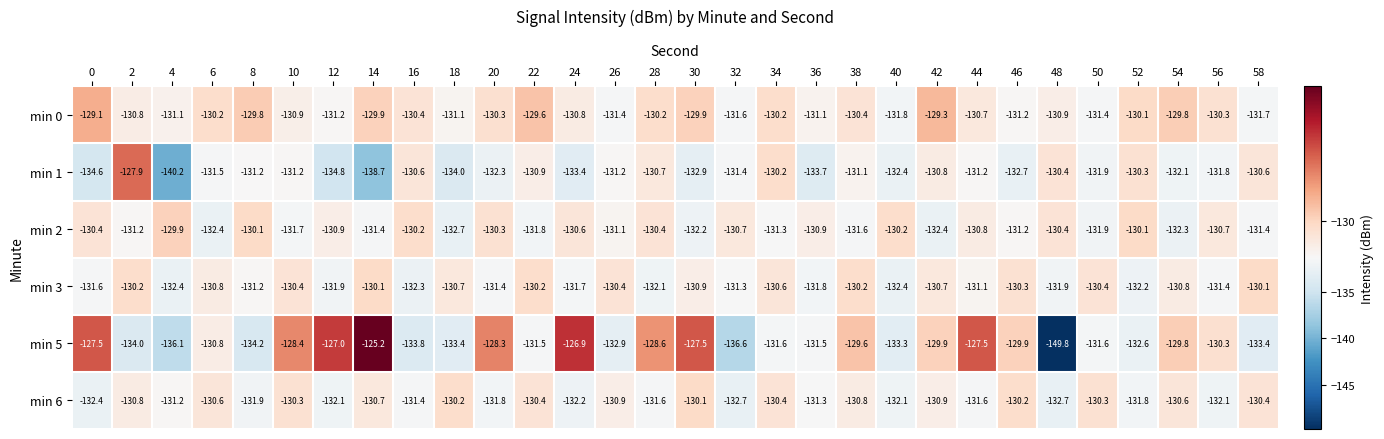

What is the maximum value shown in the chart?

-125.2